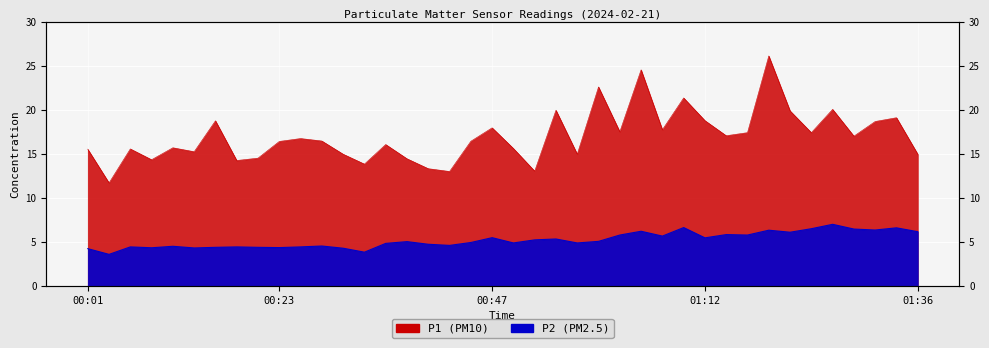

How many data points in P2 are less than 5?

20